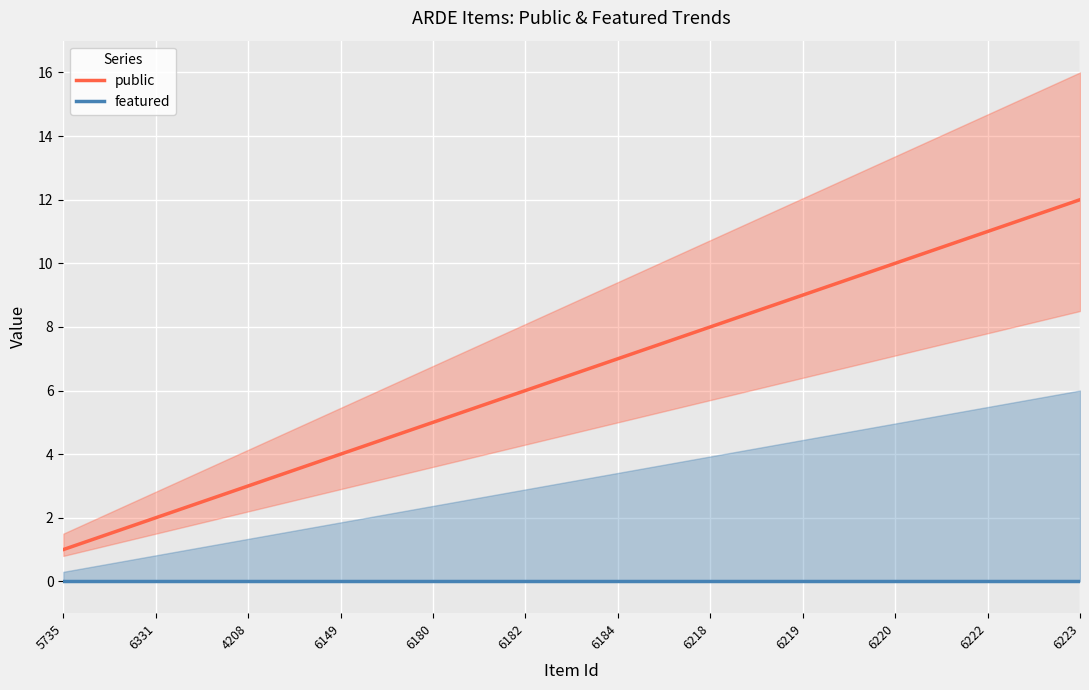

True or false: public and featured intersect in this chart.

False